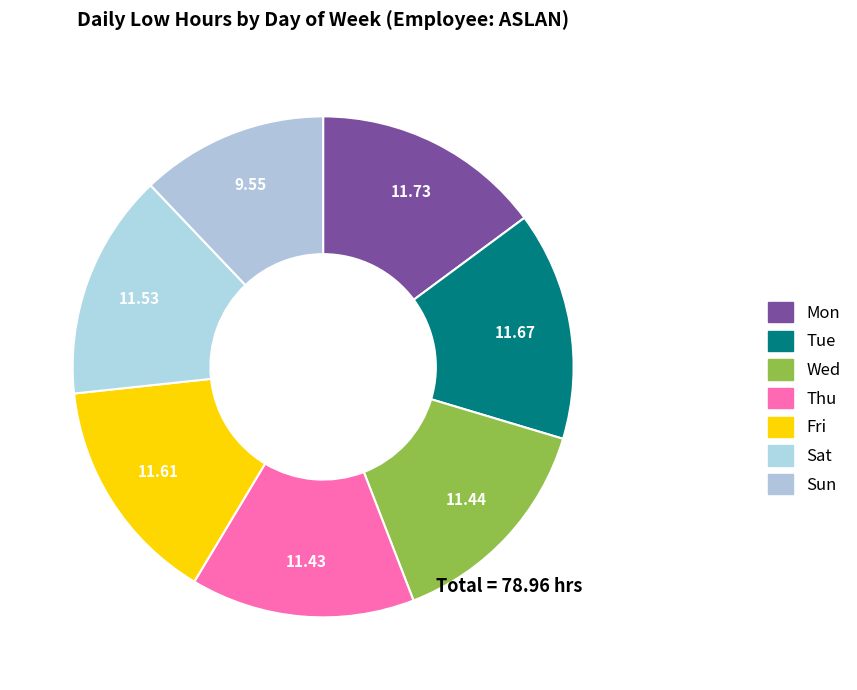

How many slices are in this pie chart?

7